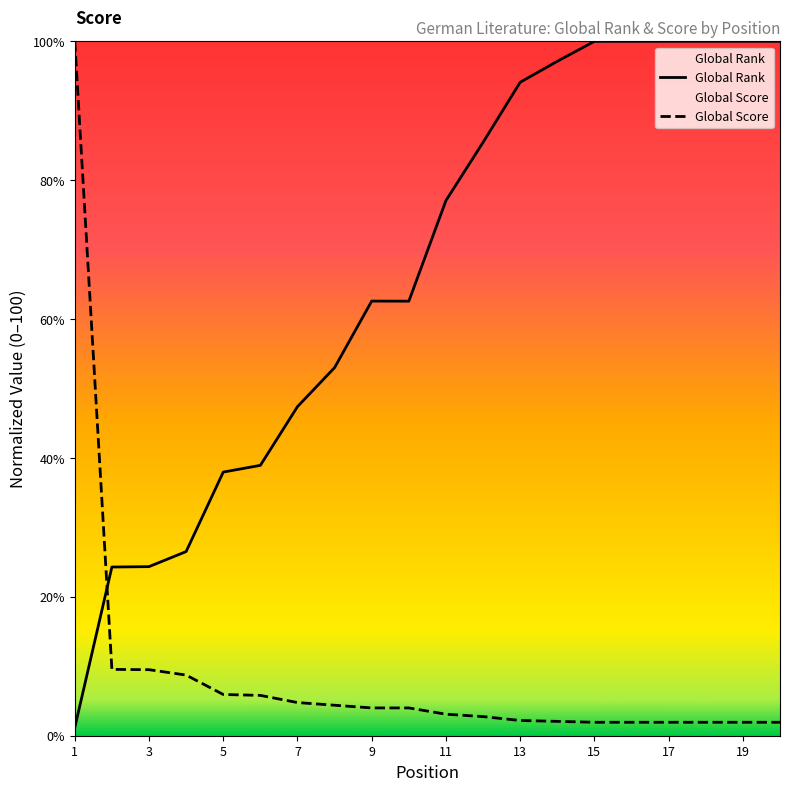

True or false: Global Rank has a value of 47.4 at 7.

True